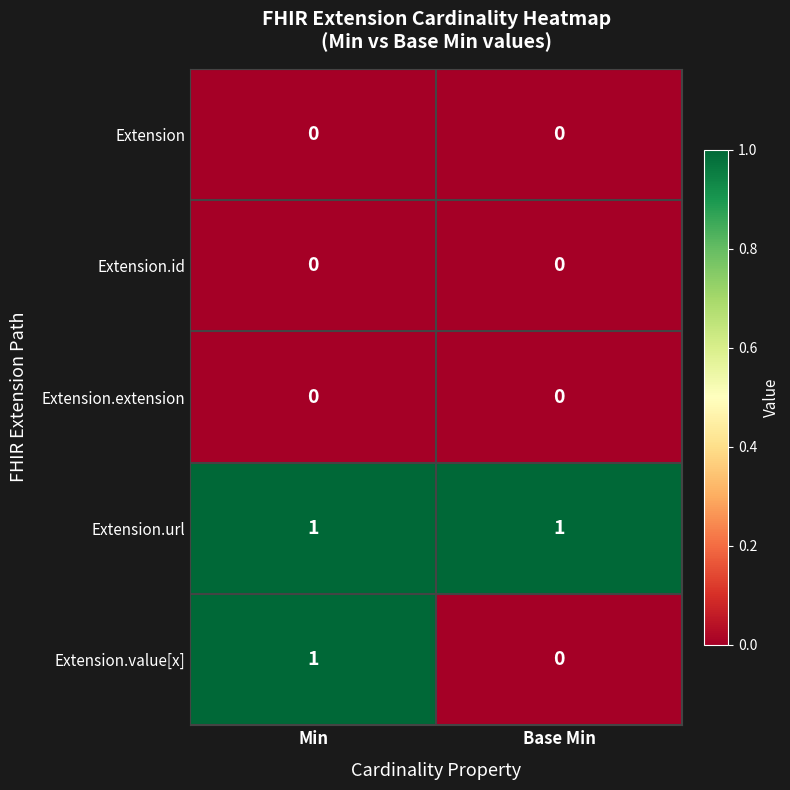

True or false: Extension.url has a value of 1 at Min.

True